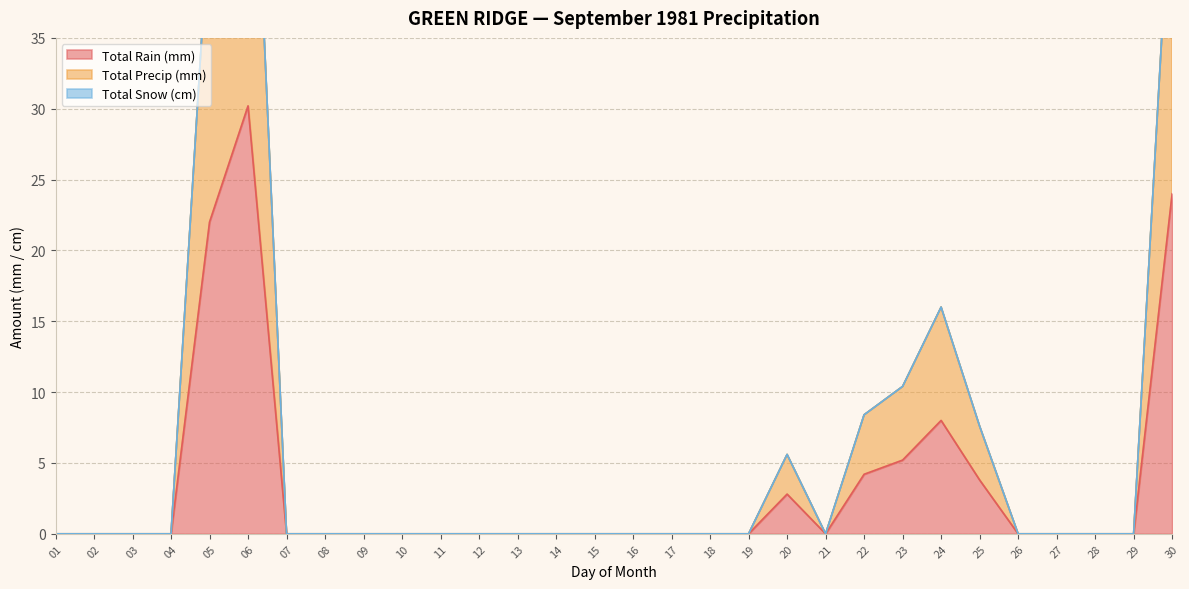

How many data points in Total Precip (mm) are above 0?

8